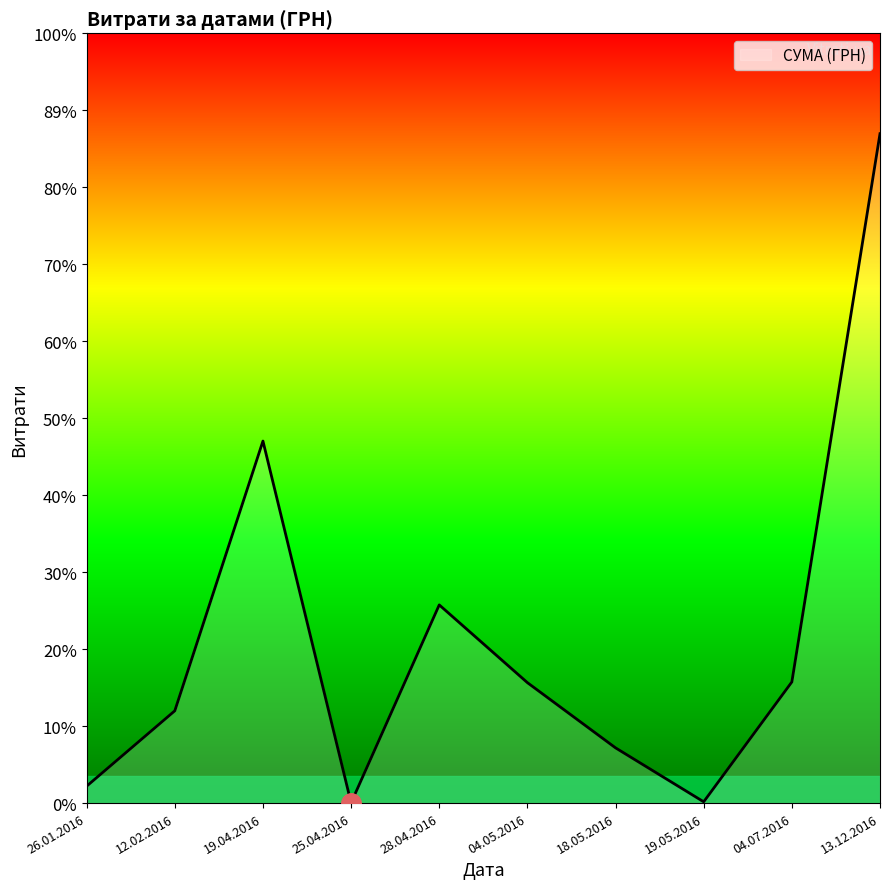

Which label corresponds to the largest value in the chart?

13.12.2016